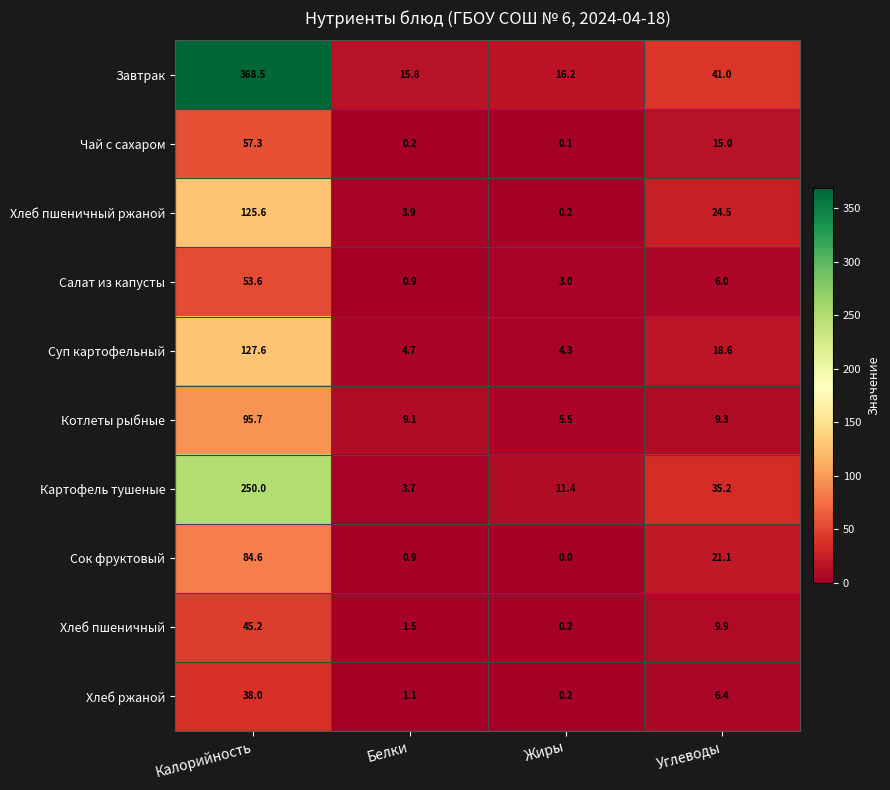

Which category has the highest value across all series?

Калорийность